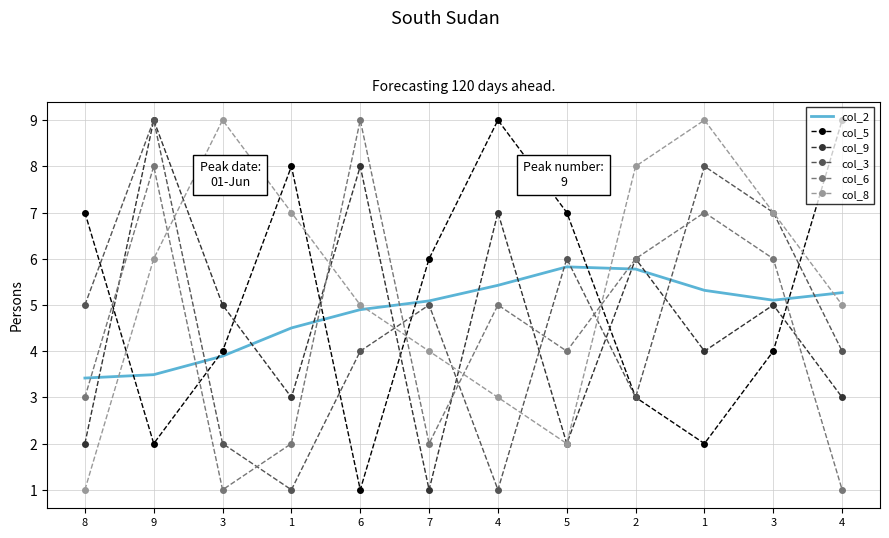

How many intersections are there between col_9 and col_6?

5